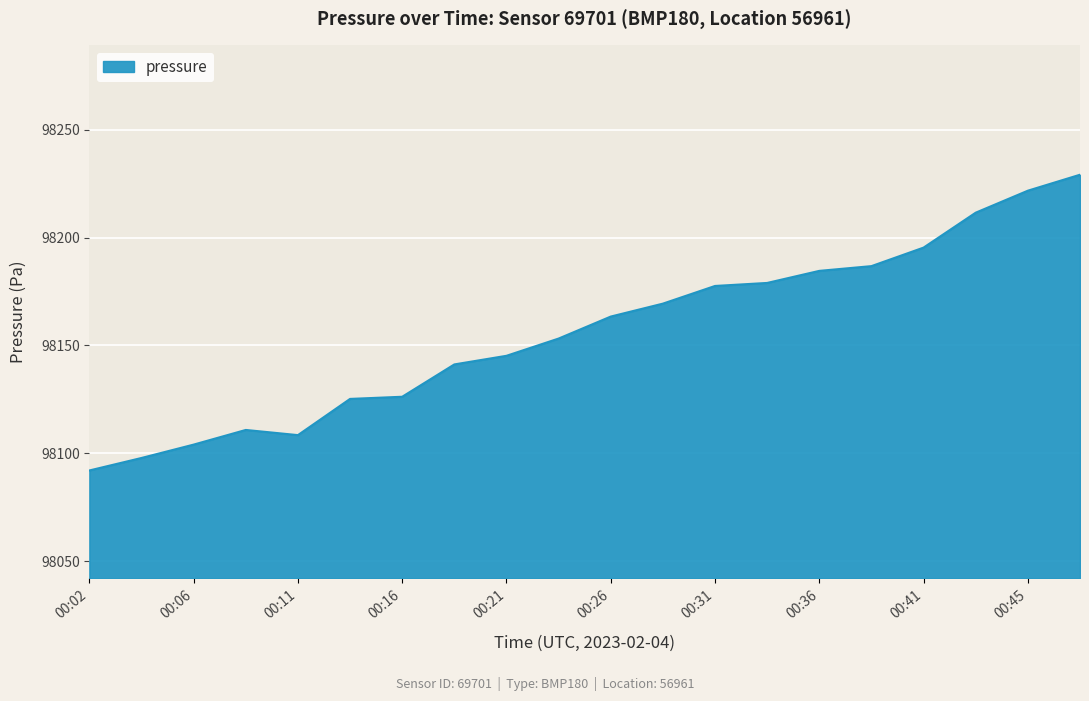

What is the greatest value displayed?

98229.2